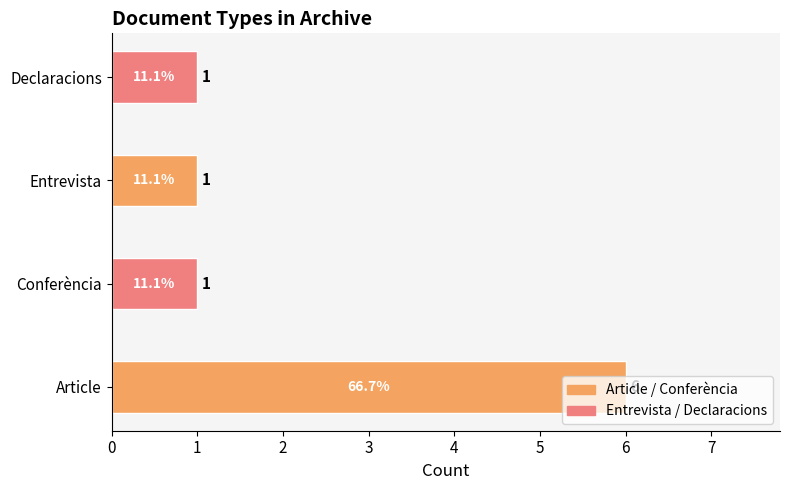

What is the average value?

2